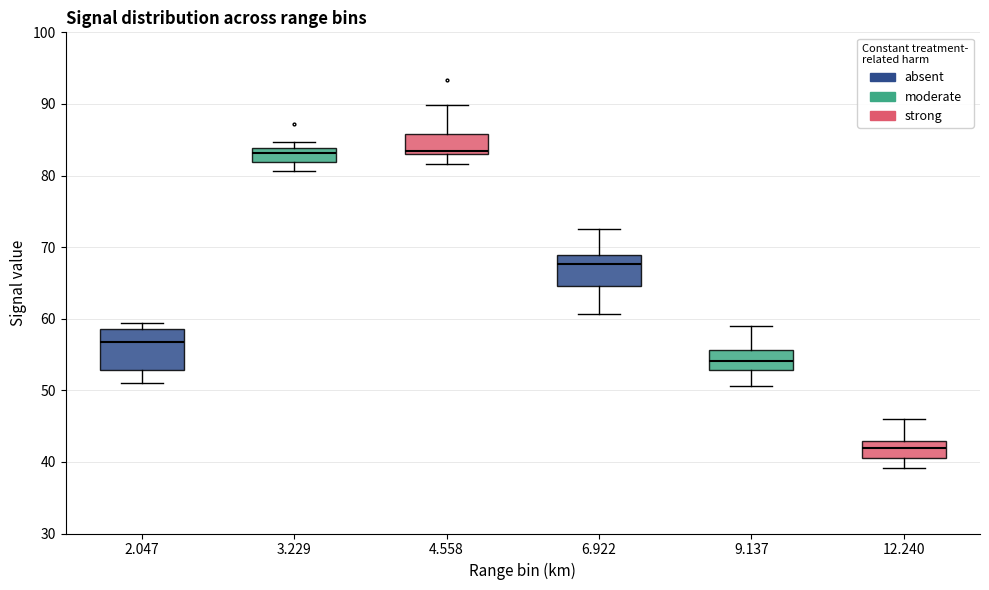

Comparing the boxes themselves (not the whiskers), which one is the tallest?

2.047